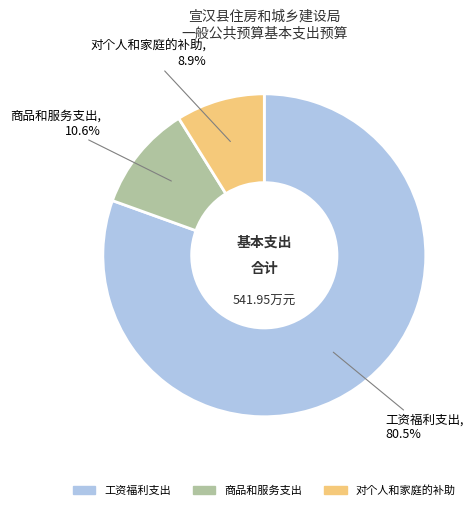

Combined, do 商品和服务支出 and 工资福利支出 account for over 50%?

Yes